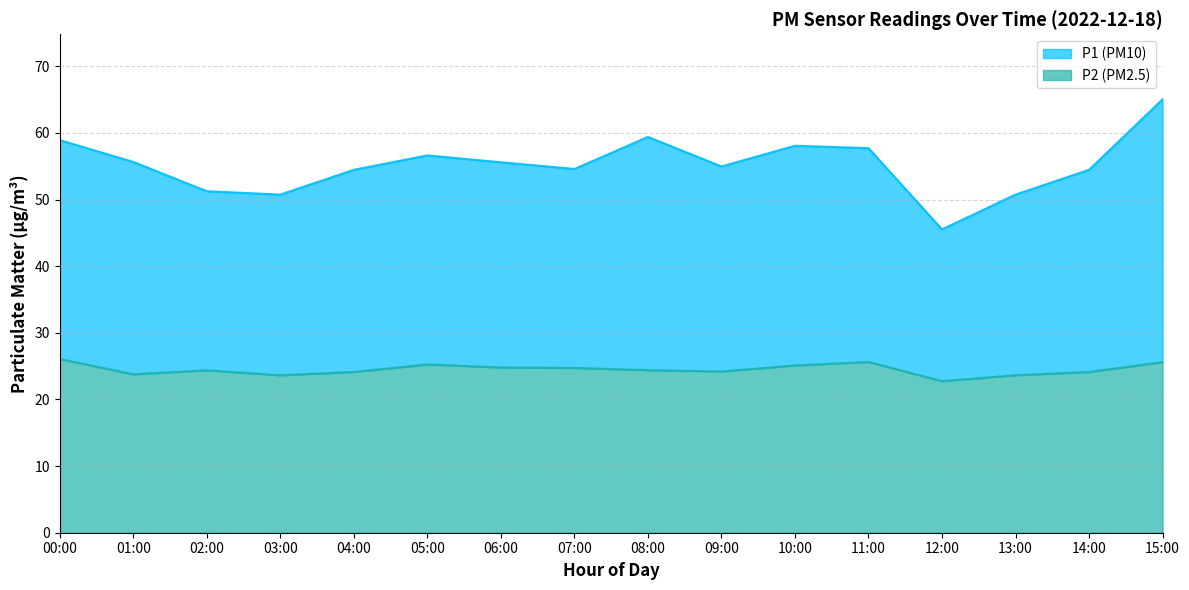

Between 02:00 and 14:00, which series saw the biggest shift?

P1